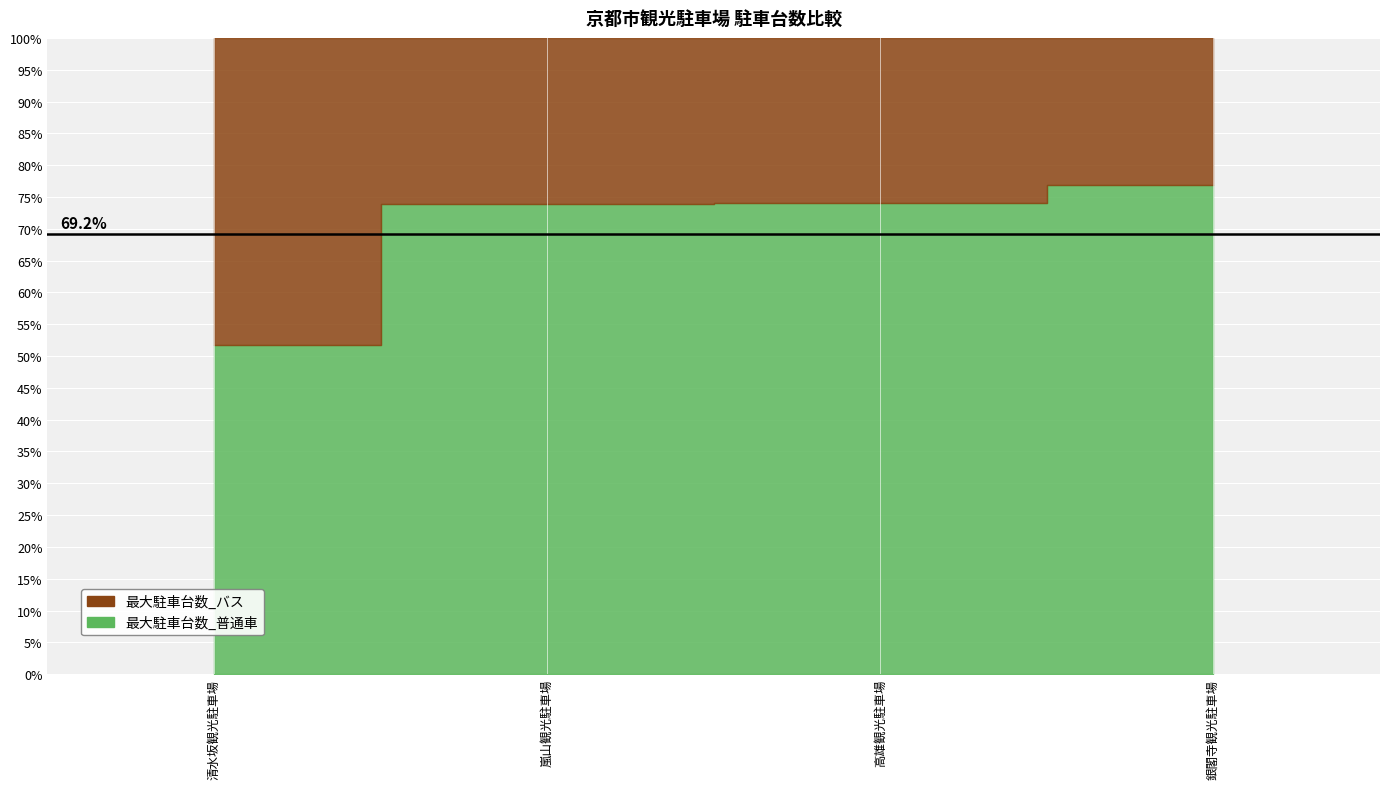

How many distinct data groups are displayed?

2